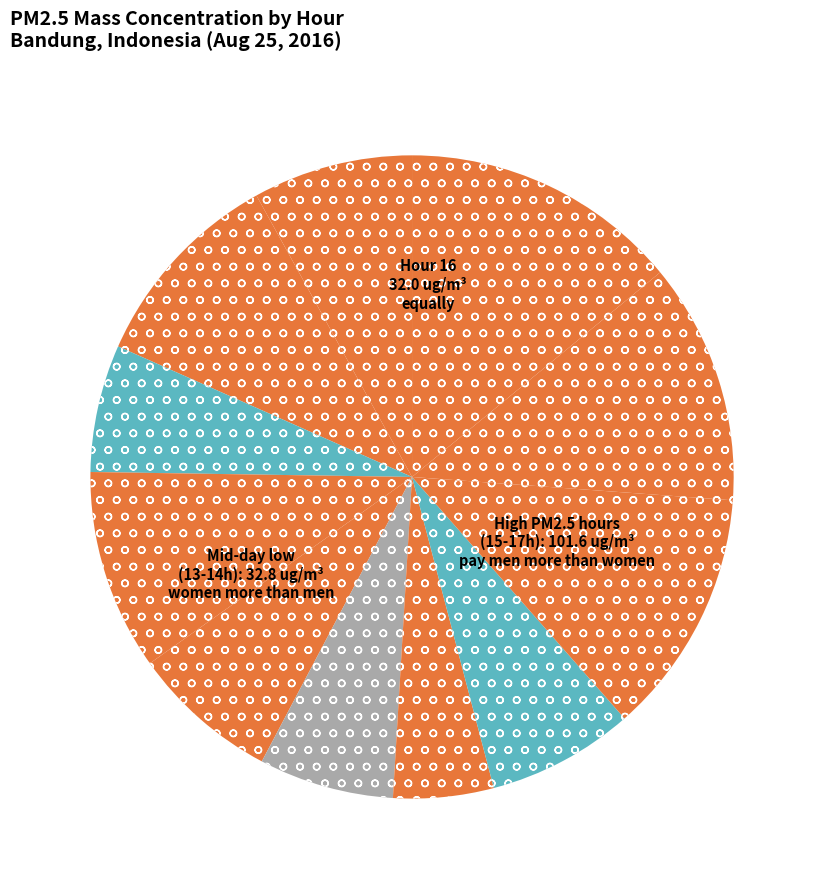

Count the number of slices in the pie.

11